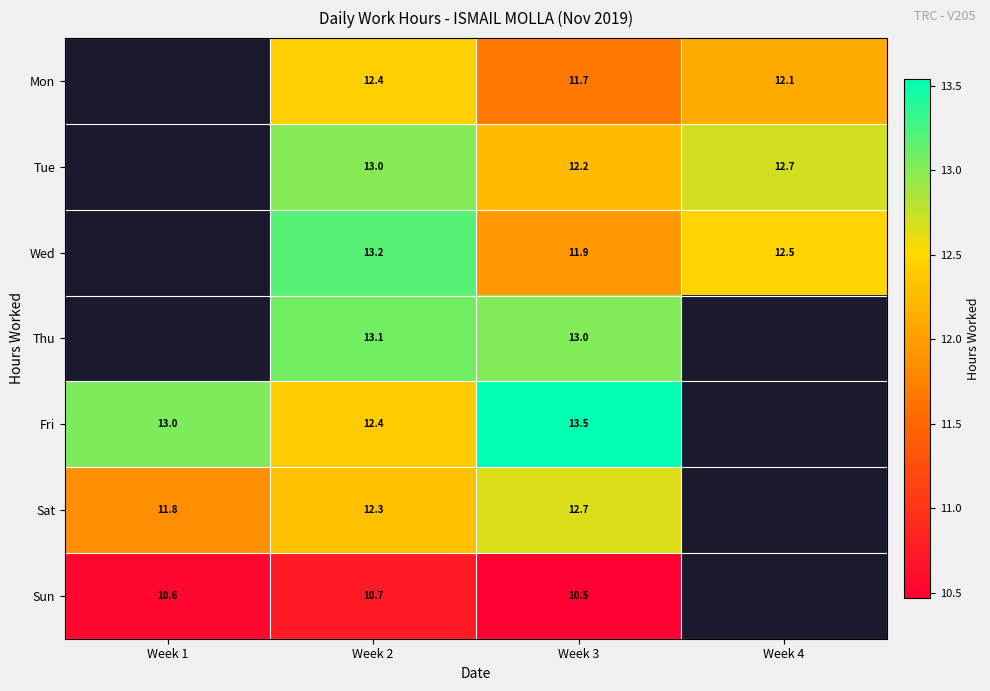

At which category is the sum across all series the highest?

Week 2